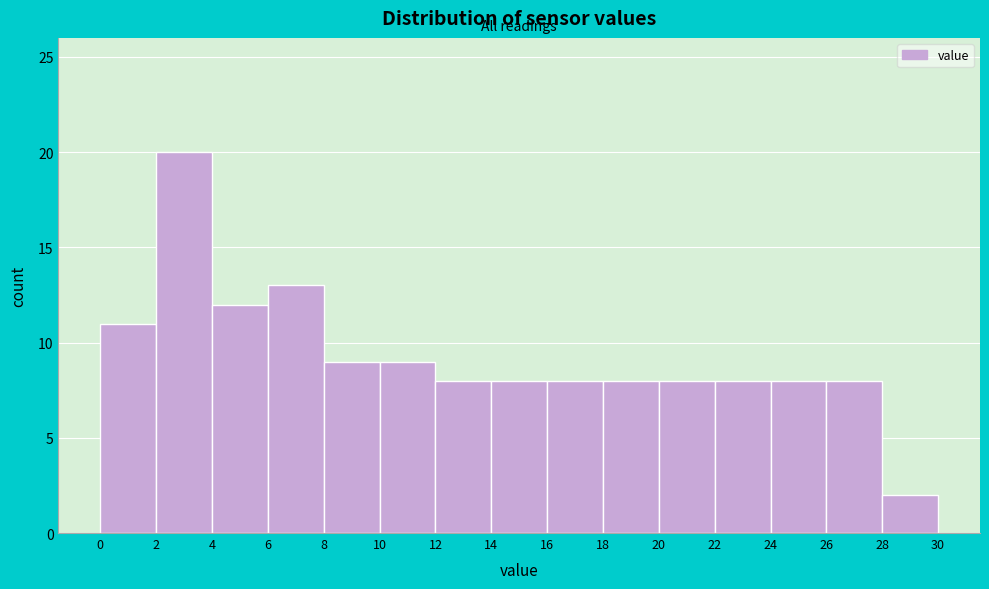

Reading left to right, list every bar in this chart as the range it spans on the x-axis followed by its height. The values are not printed on the chart, so give them approximately, as read against the axis.

0 to 2: 11
2 to 4: 20
4 to 6: 12
6 to 8: 13
8 to 10: 9
10 to 12: 9
12 to 14: 8
14 to 16: 8
16 to 18: 8
18 to 20: 8
20 to 22: 8
22 to 24: 8
24 to 26: 8
26 to 28: 8
28 to 30: 2